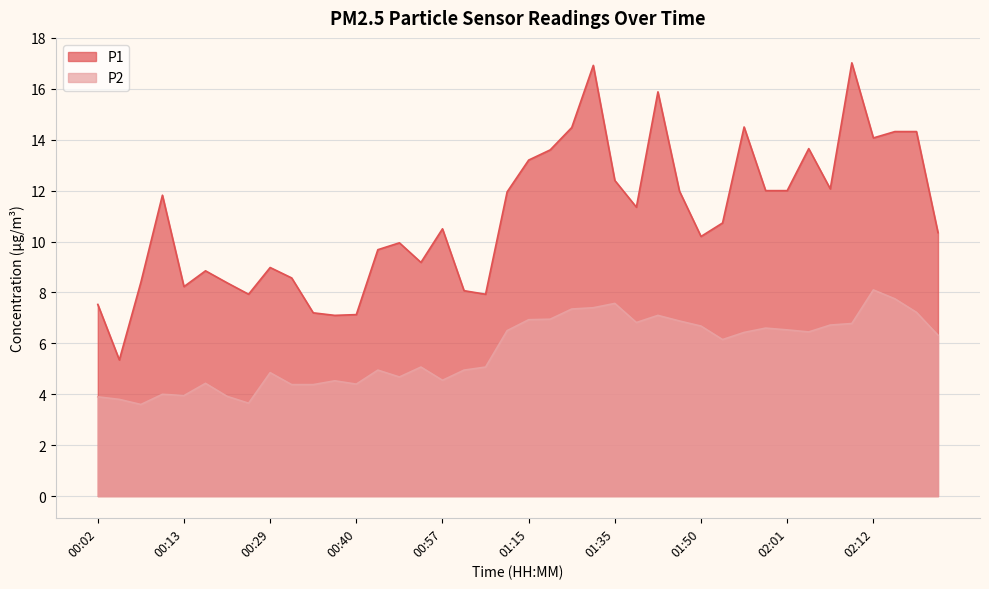

What is the difference between the maximum and second lowest values in the P1 series?

9.9